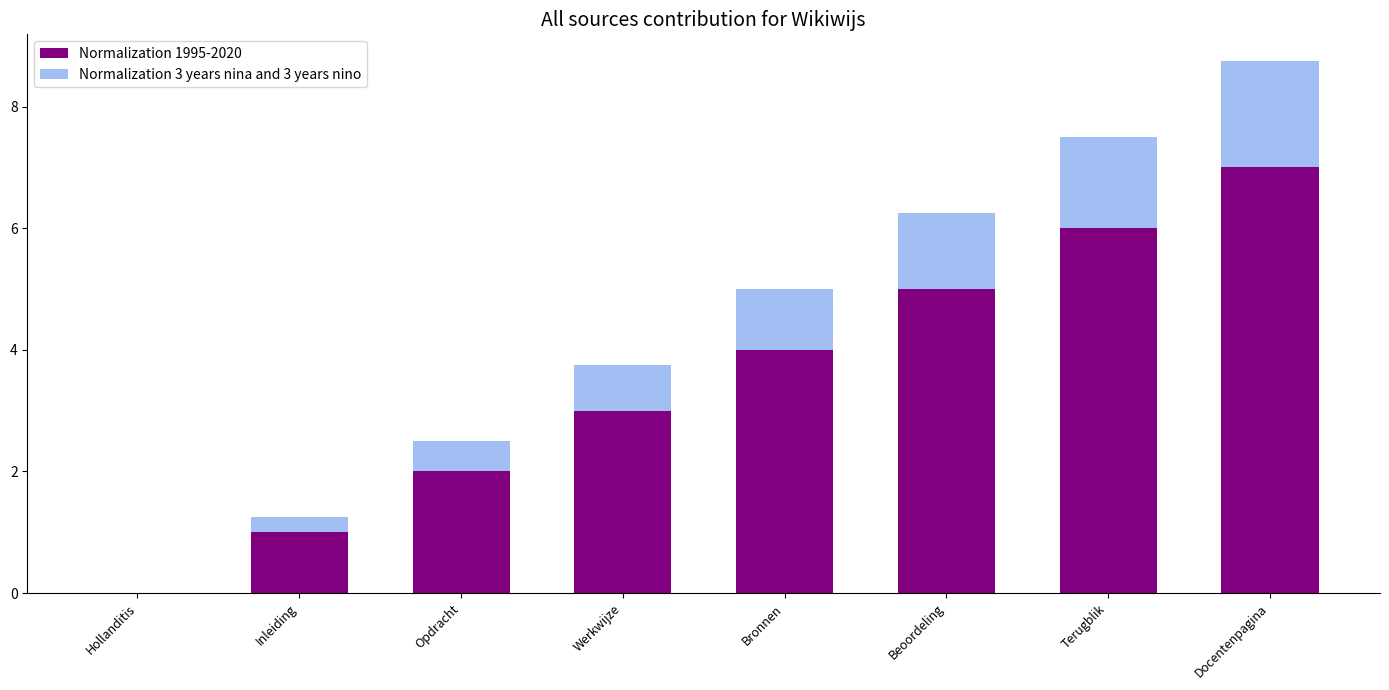

Are the bars horizontal?

No